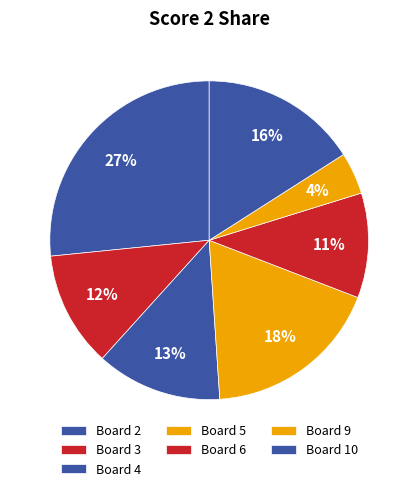

Approximately how many times larger is the value at Board 4 compared to Board 6?

1.2